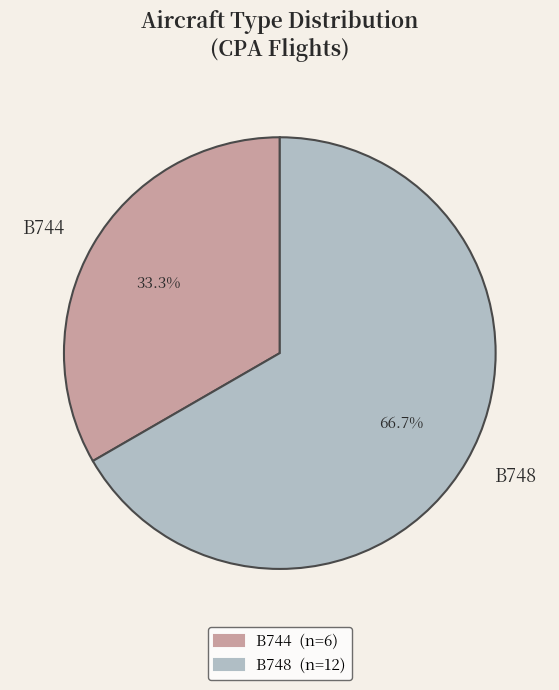

What is the ratio of the value at B744 to the value at B748?

0.5